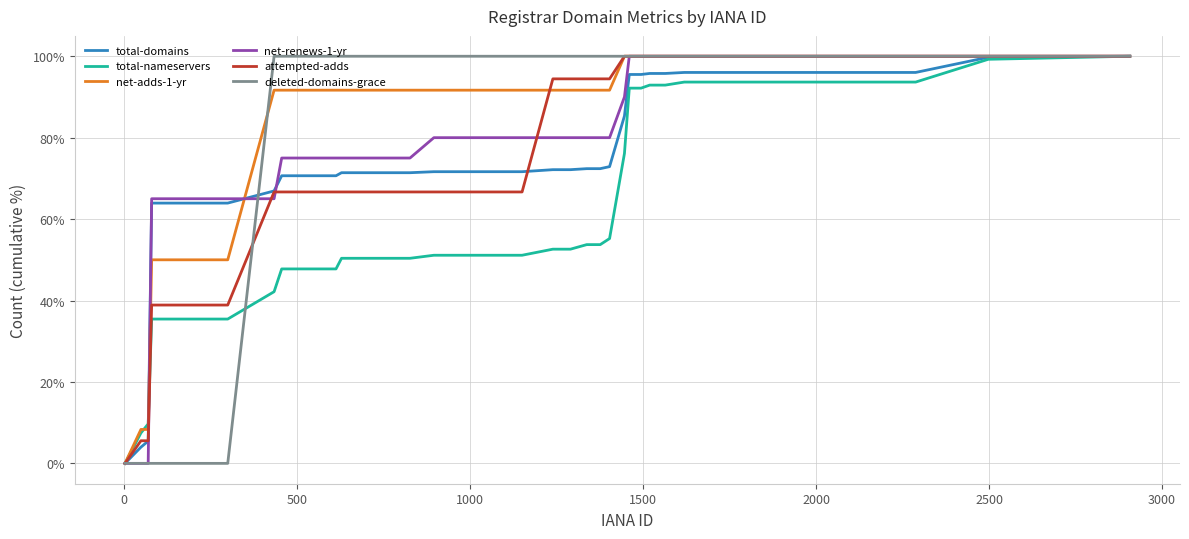

What is the difference between the maximum and second lowest values in the total-nameservers series?

92.5